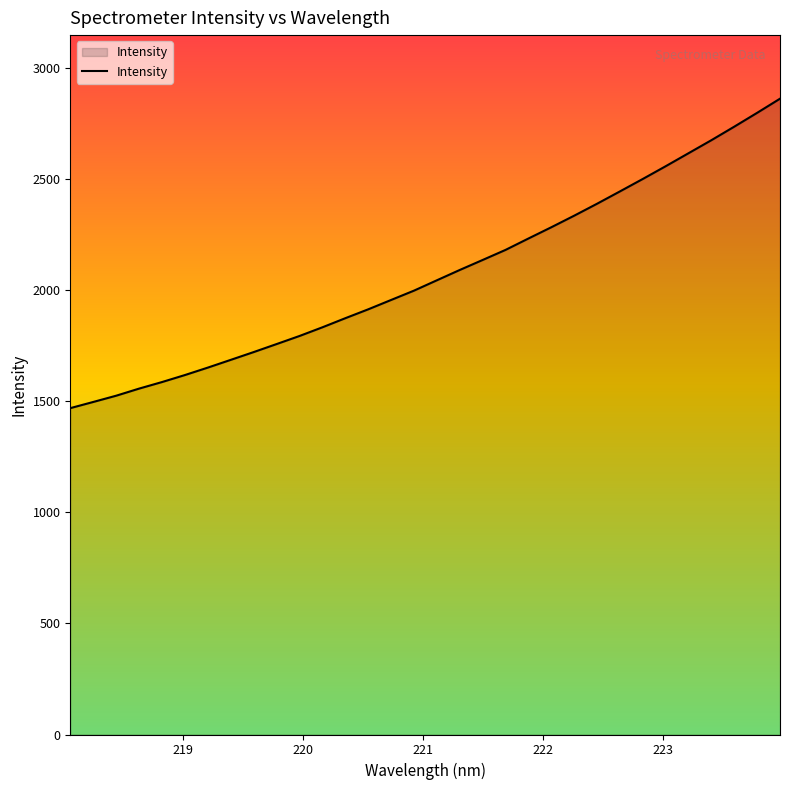

What is the difference between the maximum and minimum values?

1392.5